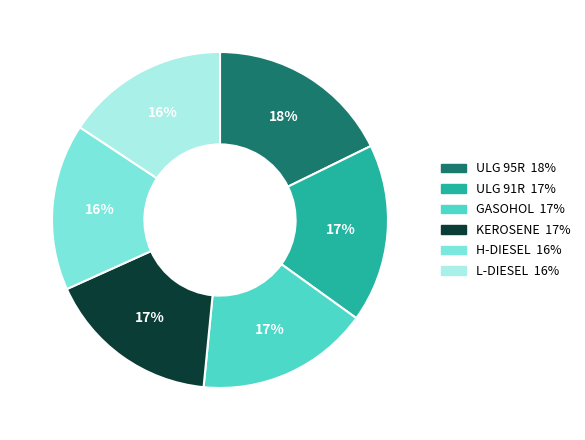

To the nearest percent, what is the average slice percentage?

17%